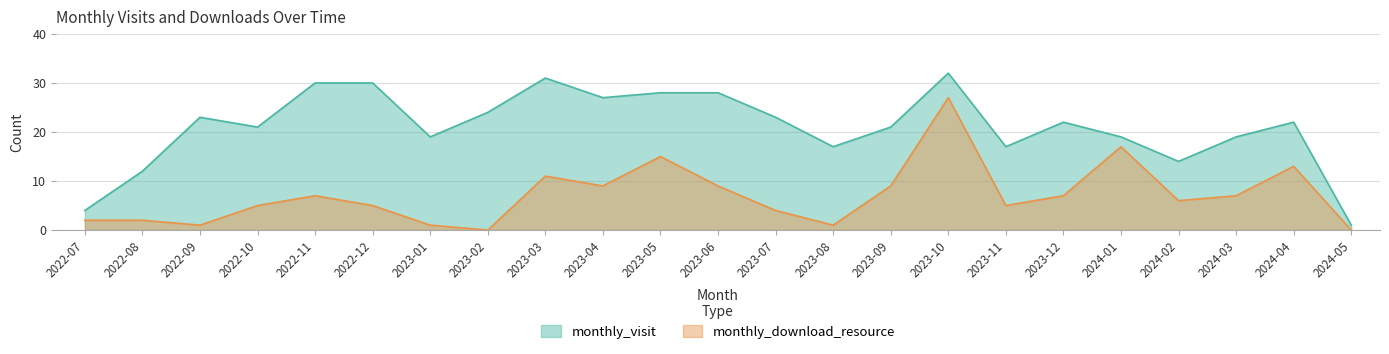

What is the approximate value of monthly_visit at 2022-11, to the nearest 10?

30